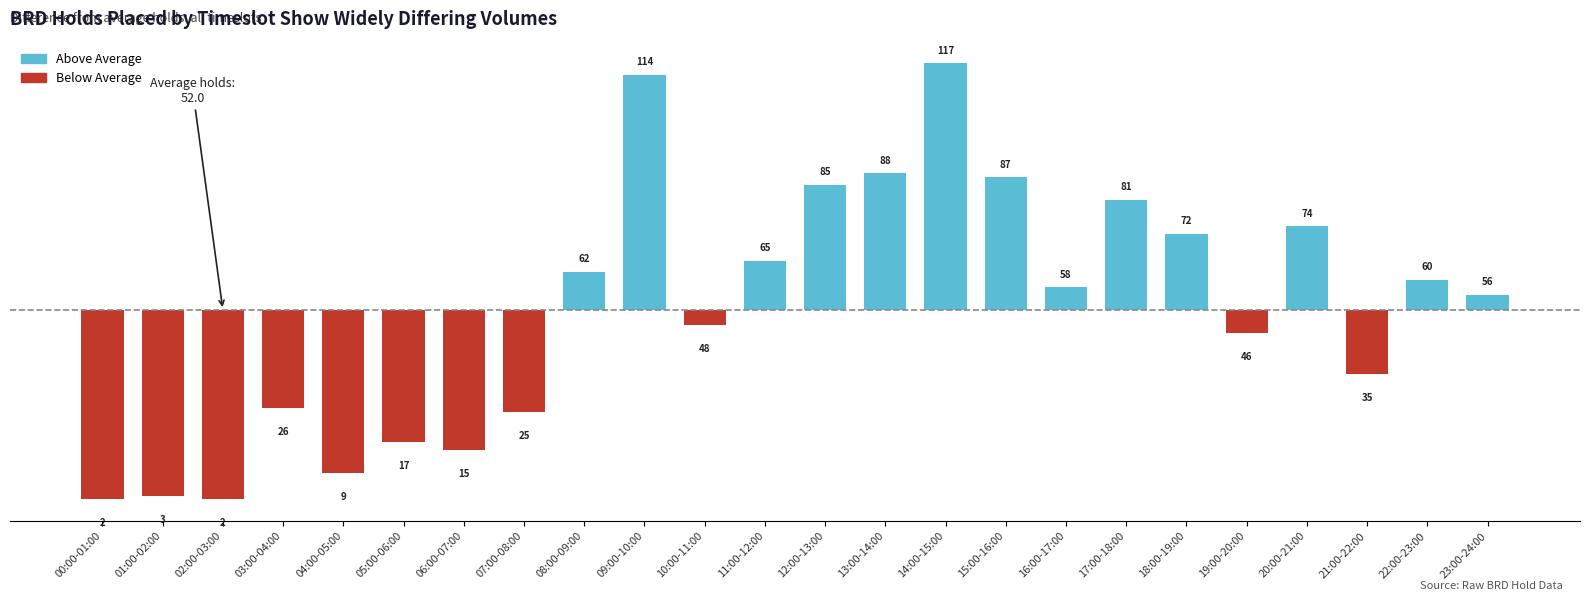

Where does the data first go above 6?

08:00-09:00